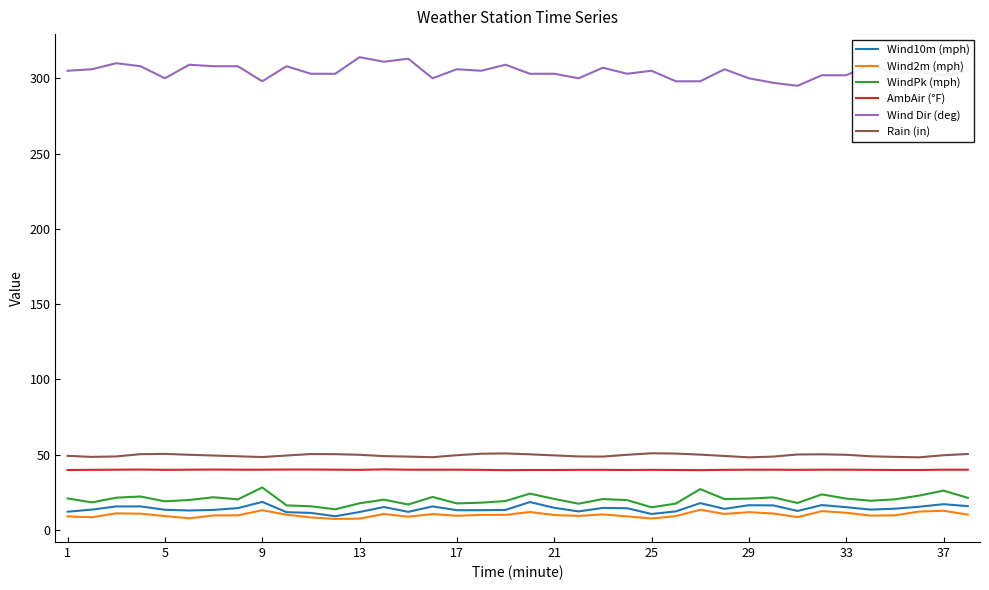

True or false: Wind Dir (deg) and Wind2m (mph) intersect in this chart.

False